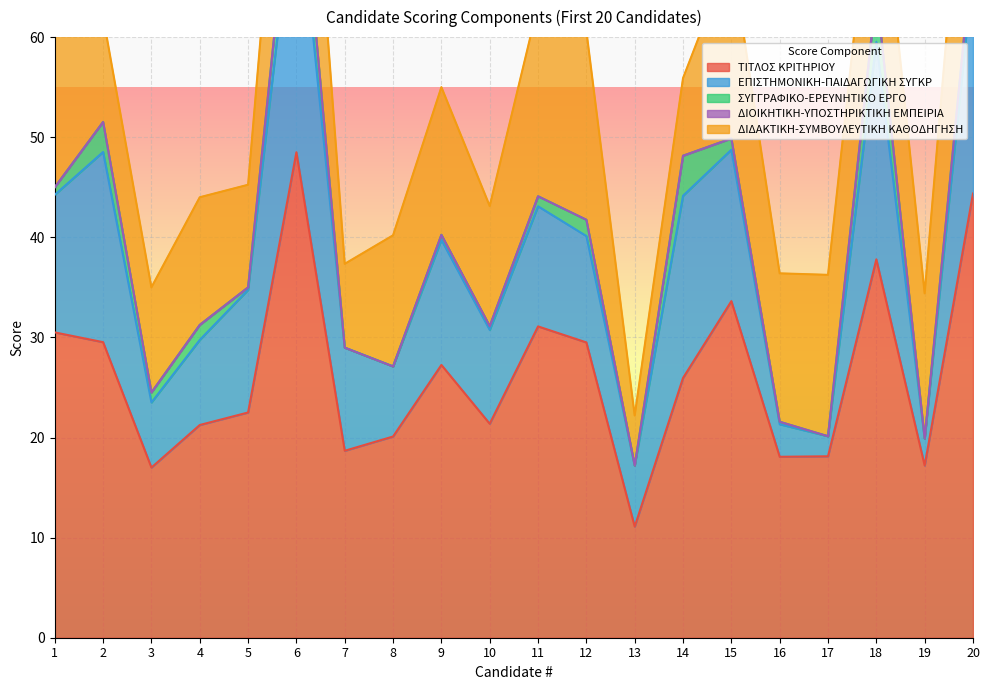

True or false: ΔΙΔΑΚΤΙΚΗ-ΣΥΜΒΟΥΛΕΥΤΙΚΗ ΚΑΘΟΔΗΓΗΣΗ and ΔΙΟΙΚΗΤΙΚΗ-ΥΠΟΣΤΗΡΙΚΤΙΚΗ ΕΜΠΕΙΡΙΑ cross at least once.

False